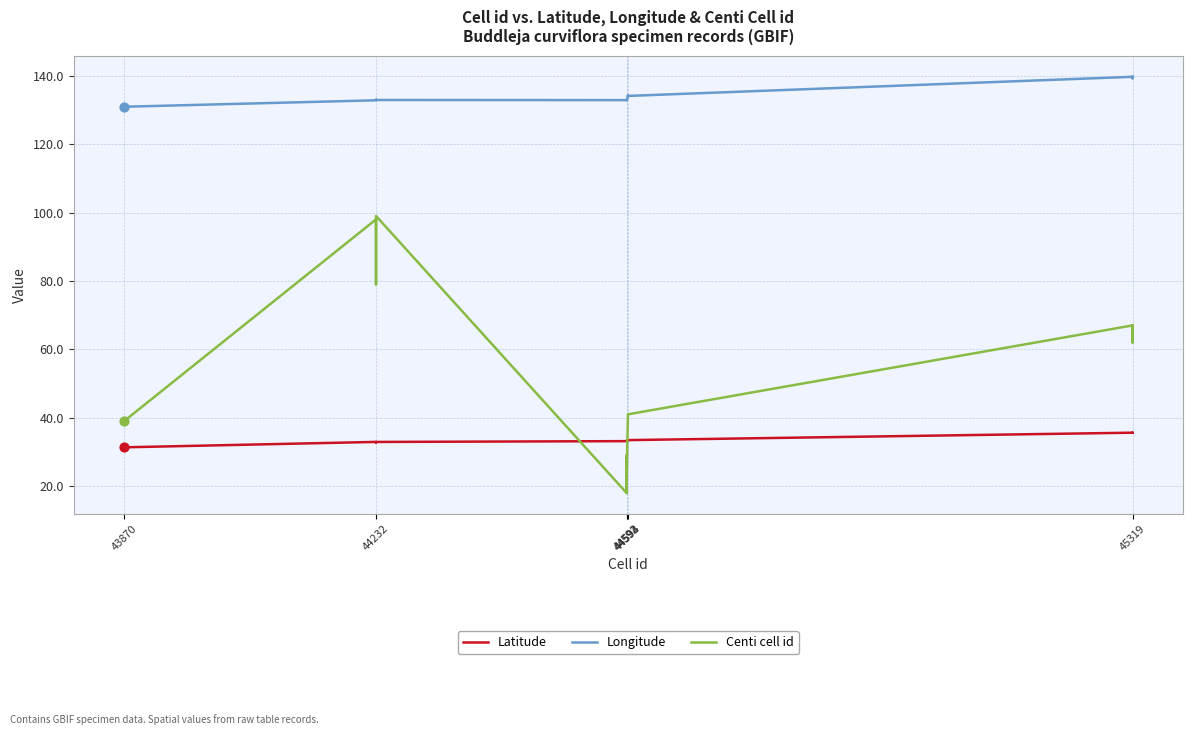

Which series reaches the maximum Y coordinate?

Longitude